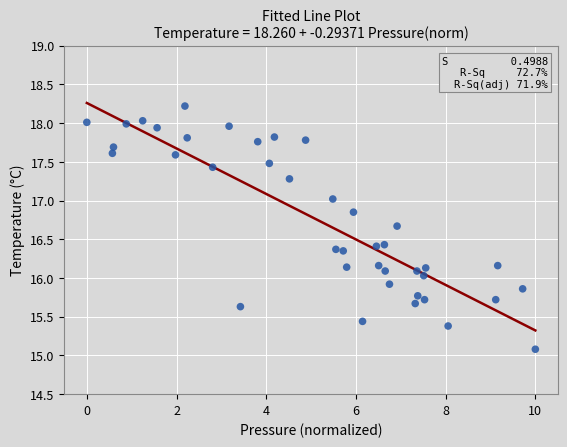

What is the range of X values (max minus min)?

10.0